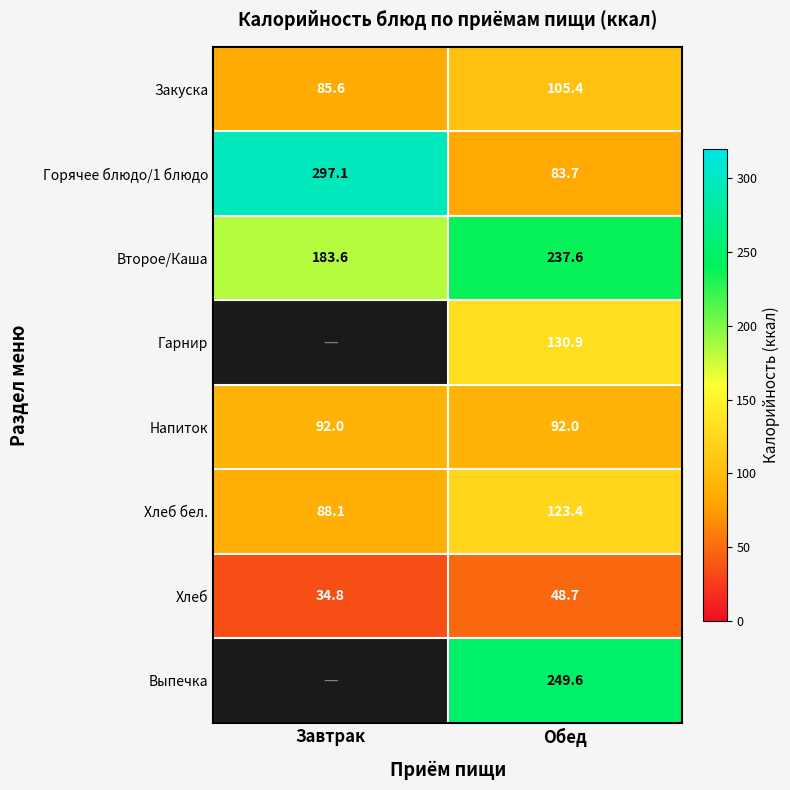

Read the Закуска value at Обед.

105.4